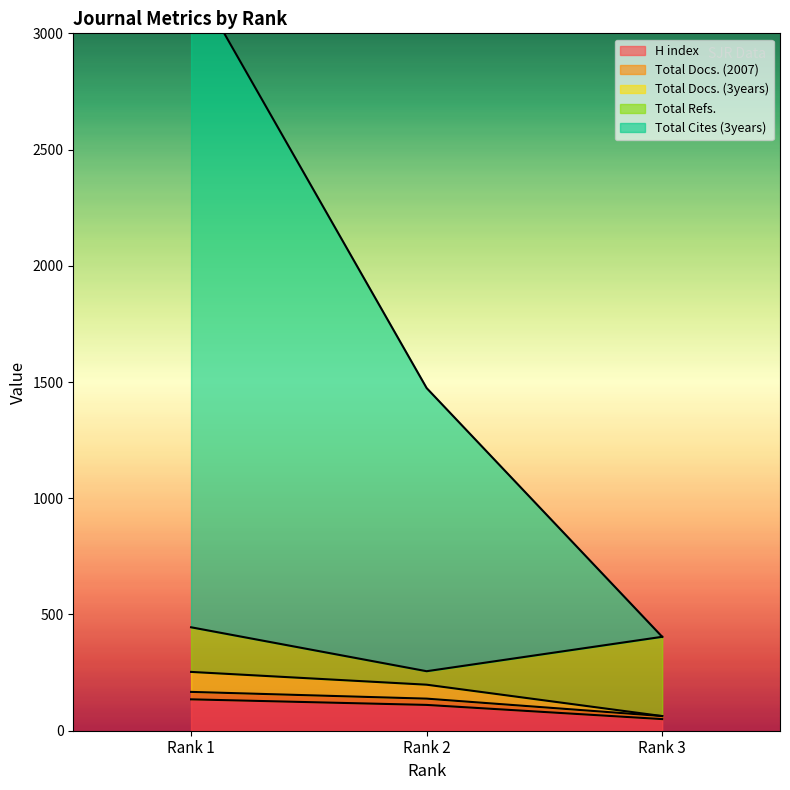

The value of Total Docs. (2007) at Rank 2 is 138. True or false?

True